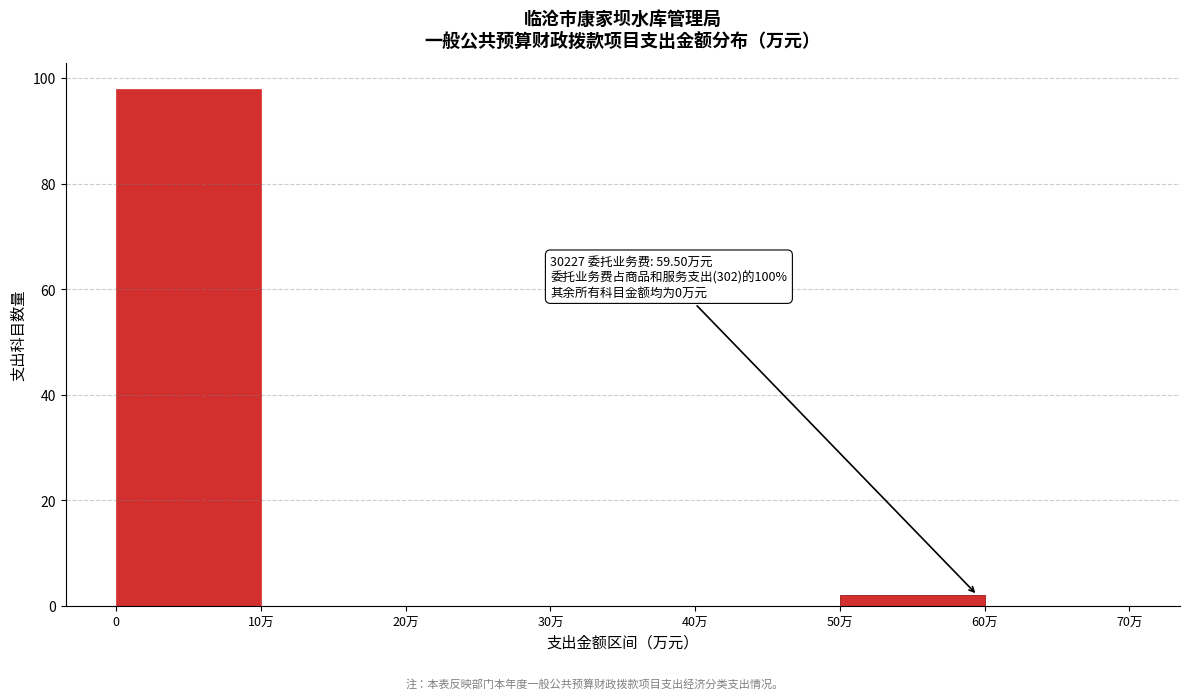

Reading left to right, list all the values displayed in this chart.

0=98	10万=0	20万=0	30万=0	40万=0	50万=2	60万=0